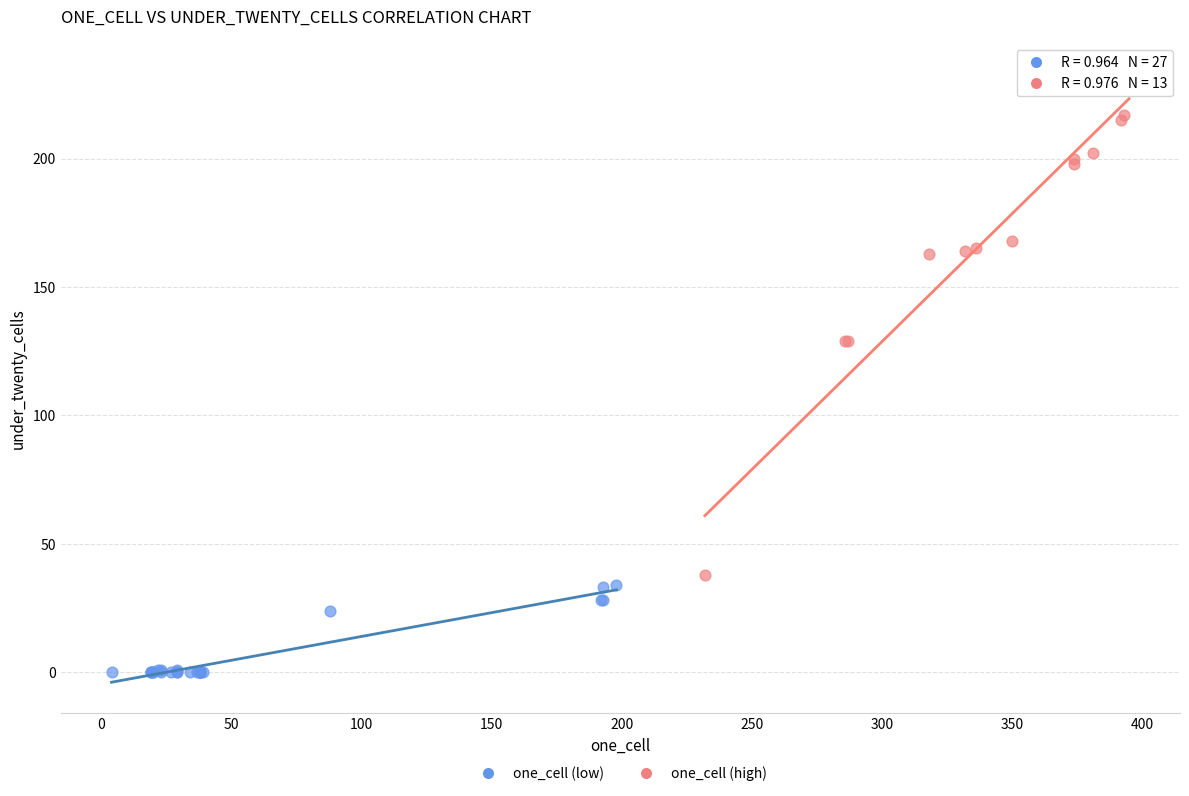

Which series reaches the maximum Y coordinate?

one_cell (high)